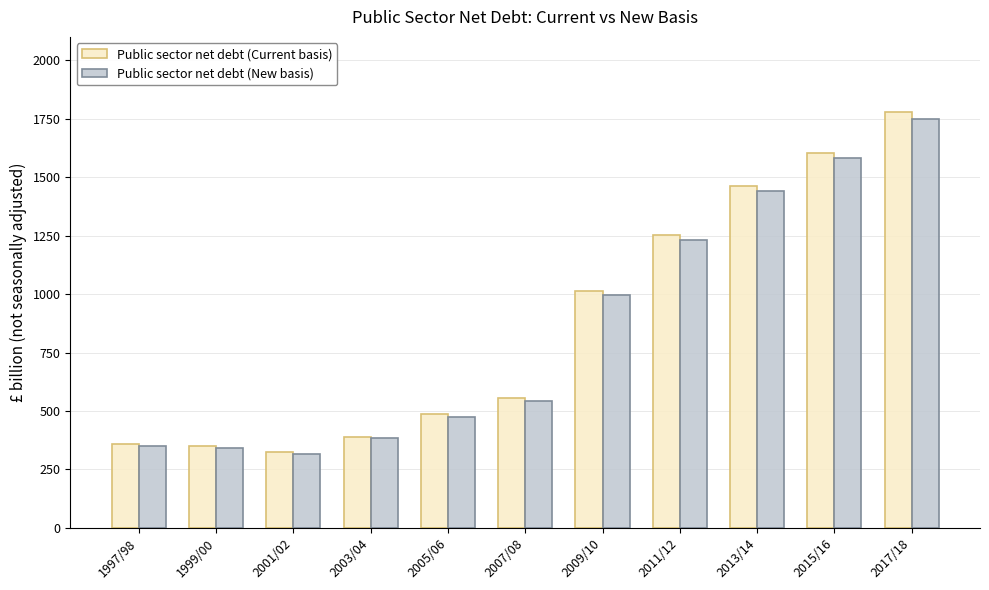

At how many categories does at least one series exceed 1334?

3